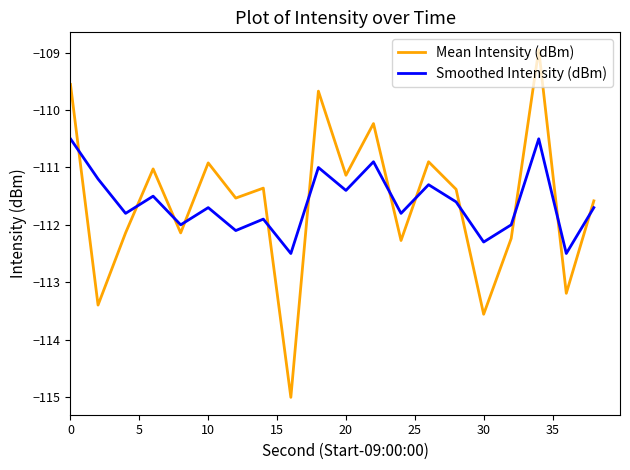

What is the highest value of the Mean Intensity (dBm) series?

-108.9